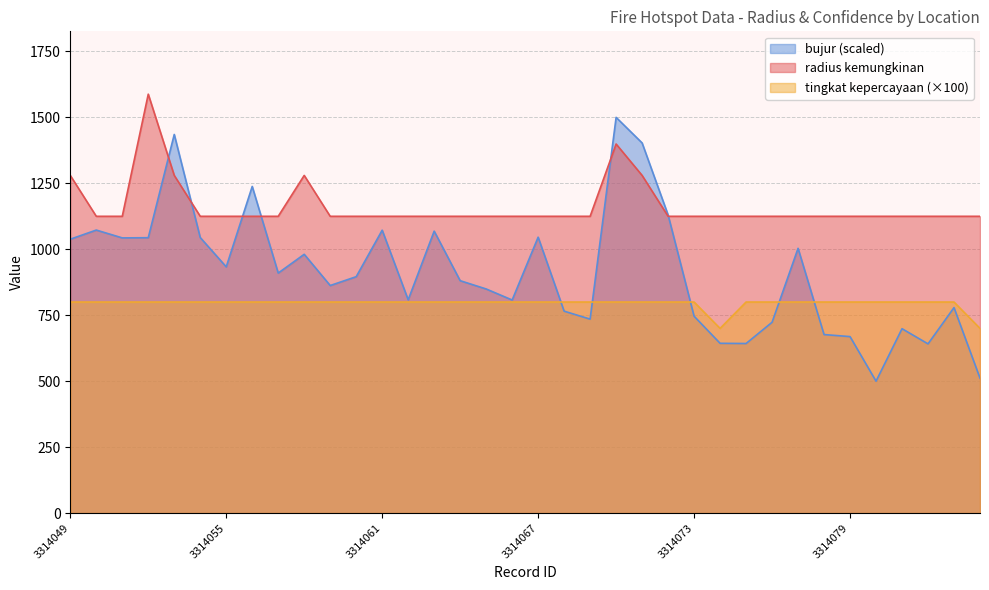

Reading left to right, extract all data points from this chart.

radius kemungkinan: 3314049=1280.0	3314050=1125.0	3314051=1125.0	3314052=1588.0	3314053=1280.0	3314054=1125.0	3314055=1125.0	3314056=1125.0	3314057=1125.0	3314058=1280.0	3314059=1125.0	3314060=1125.0	3314061=1125.0	3314062=1125.0	3314063=1125.0	3314064=1125.0	3314065=1125.0	3314066=1125.0	3314067=1125.0	3314068=1125.0	3314069=1125.0	3314070=1399.0	3314071=1280.0	3314072=1125.0	3314073=1125.0	3314074=1125.0	3314075=1125.0	3314076=1125.0	3314077=1125.0	3314078=1125.0	3314079=1125.0	3314080=1125.0	3314081=1125.0	3314082=1125.0	3314083=1125.0	3314084=1125.0
tingkat kepercayaan: 3314049=800.0	3314050=800.0	3314051=800.0	3314052=800.0	3314053=800.0	3314054=800.0	3314055=800.0	3314056=800.0	3314057=800.0	3314058=800.0	3314059=800.0	3314060=800.0	3314061=800.0	3314062=800.0	3314063=800.0	3314064=800.0	3314065=800.0	3314066=800.0	3314067=800.0	3314068=800.0	3314069=800.0	3314070=800.0	3314071=800.0	3314072=800.0	3314073=800.0	3314074=700.0	3314075=800.0	3314076=800.0	3314077=800.0	3314078=800.0	3314079=800.0	3314080=800.0	3314081=800.0	3314082=800.0	3314083=800.0	3314084=700.0
bujur: 3314049=1038.1	3314050=1072.8	3314051=1043.1	3314052=1043.9	3314053=1435.3	3314054=1044.4	3314055=933.4	3314056=1238.2	3314057=909.8	3314058=980.9	3314059=862.6	3314060=896.1	3314061=1072.3	3314062=808.4	3314063=1068.7	3314064=880.9	3314065=849.5	3314066=807.7	3314067=1045.8	3314068=765.4	3314069=735.2	3314070=1500.0	3314071=1403.1	3314072=1130.0	3314073=746.3	3314074=643.5	3314075=642.8	3314076=723.3	3314077=1003.6	3314078=676.7	3314079=669.0	3314080=500.0	3314081=698.9	3314082=641.4	3314083=778.9	3314084=511.4